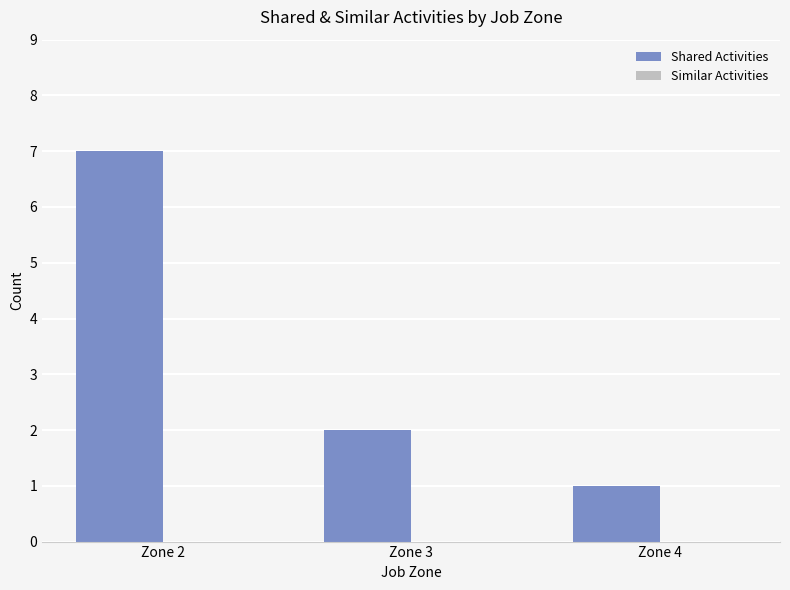

What is the difference between the maximum and minimum values?

6